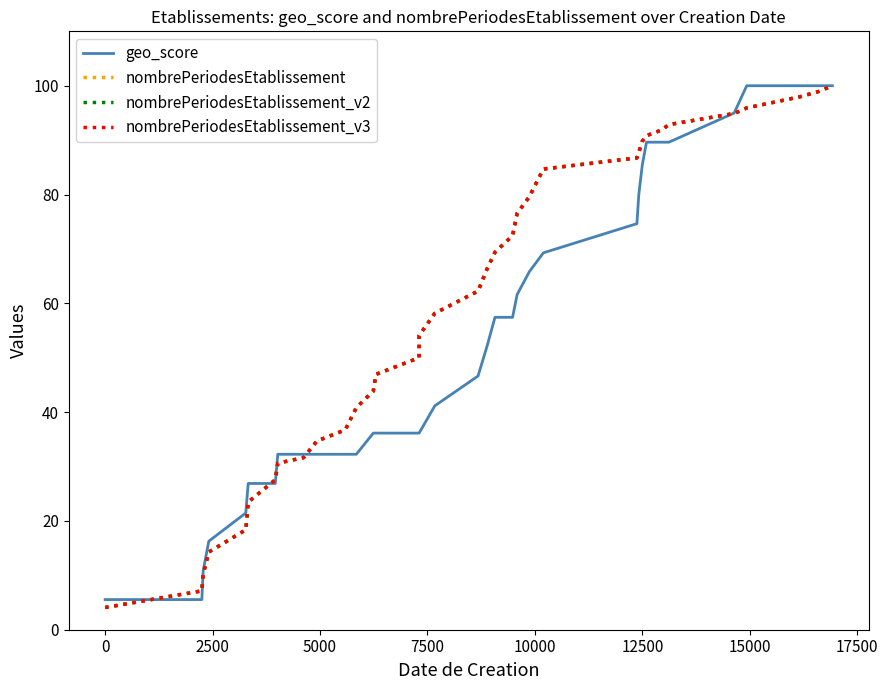

What is the label of the 31st point from the right?

7500